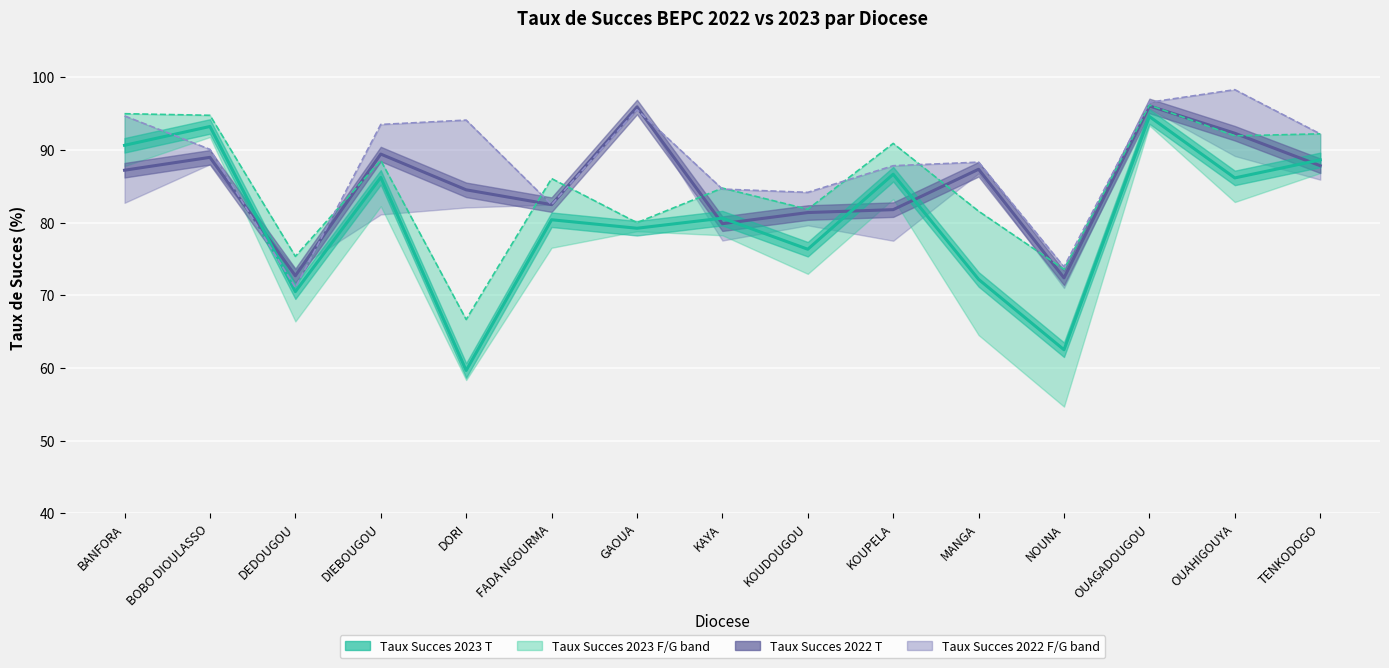

What is the approximate value of Taux Succes 2023 G at OUAGADOUGOU?

96.2